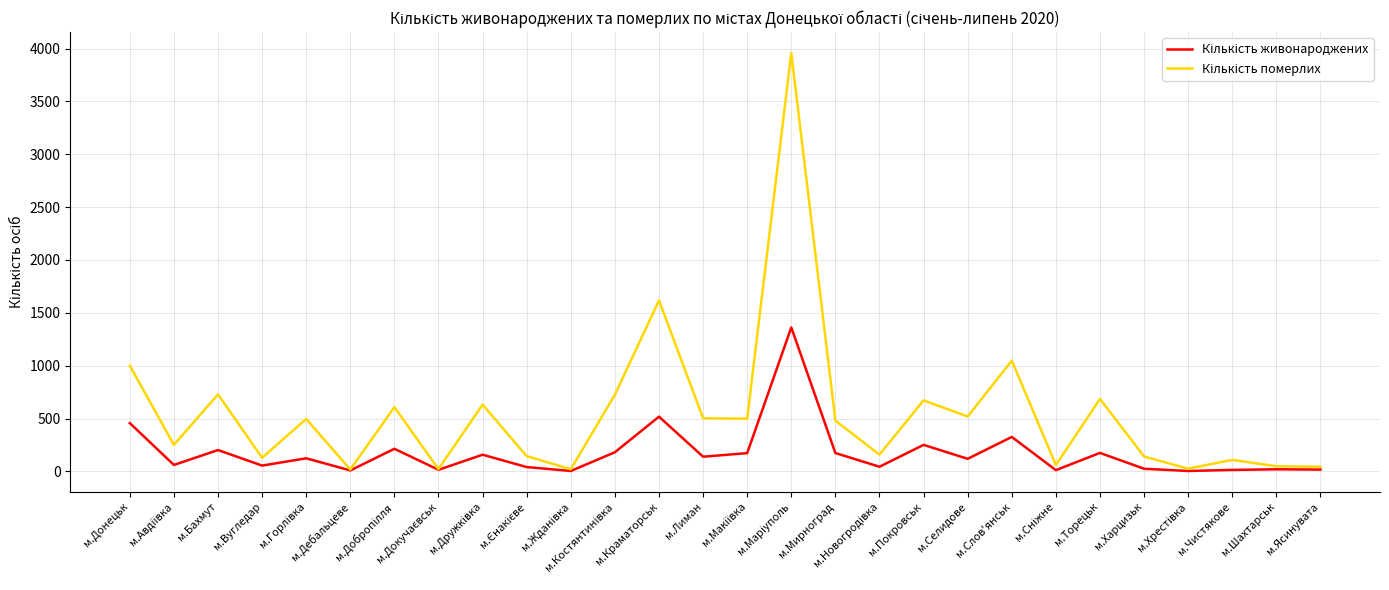

What is the maximum value shown in the chart?

3958